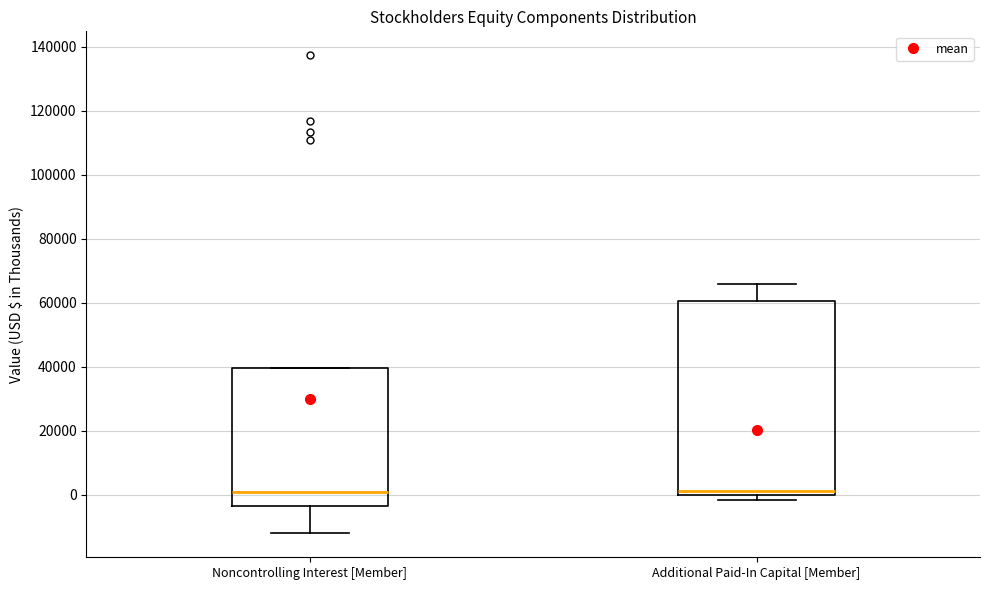

Reading left to right, transcribe this box plot: for each box, give where its median line is, the range the box spans, and where its two whiskers end, as read against the y-axis. The values are not printed on the chart, so give them approximately, as read against the axis.

Noncontrolling Interest [Member]: median 0, box -4000 to 40000, whiskers -12000 to 40000
Additional Paid-In Capital [Member]: median 2000, box 0 to 60000, whiskers -2000 to 66000